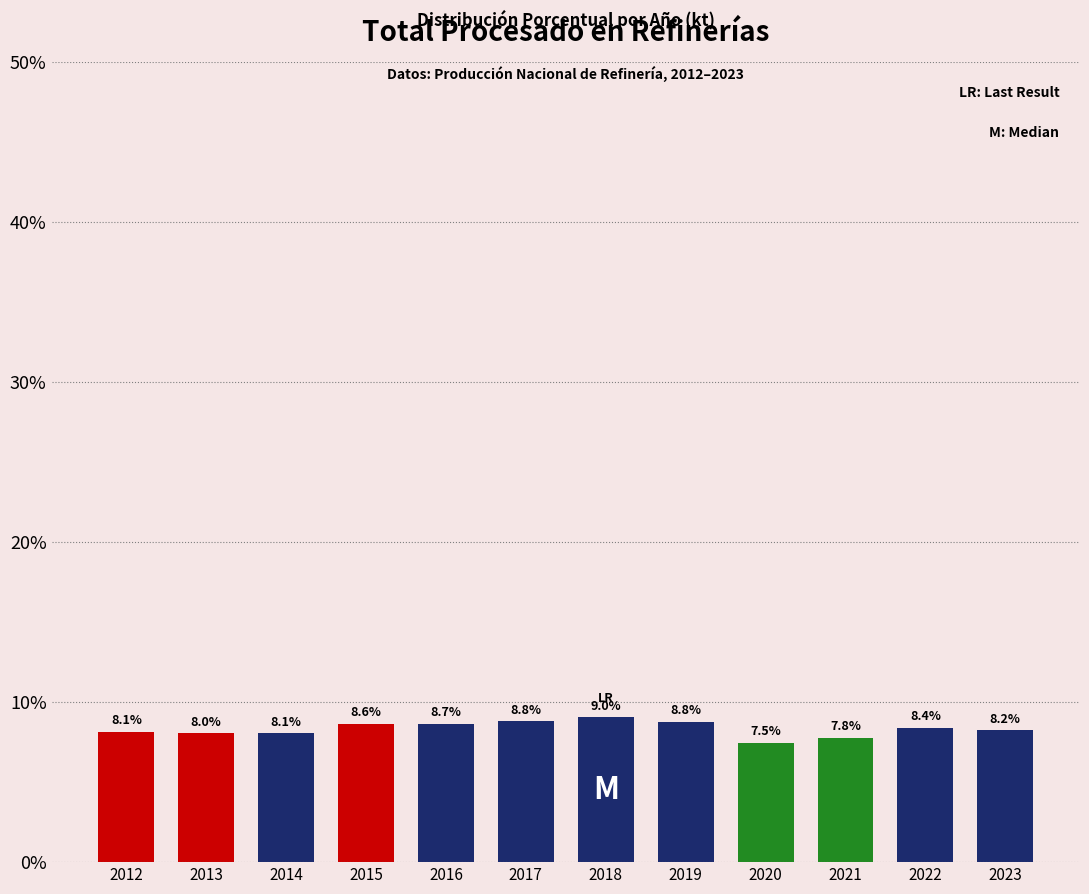

Reading right to left, extract all data points from this chart.

8.2	8.4	7.8	7.5	8.8	9.0	8.8	8.7	8.6	8.1	8.0	8.1